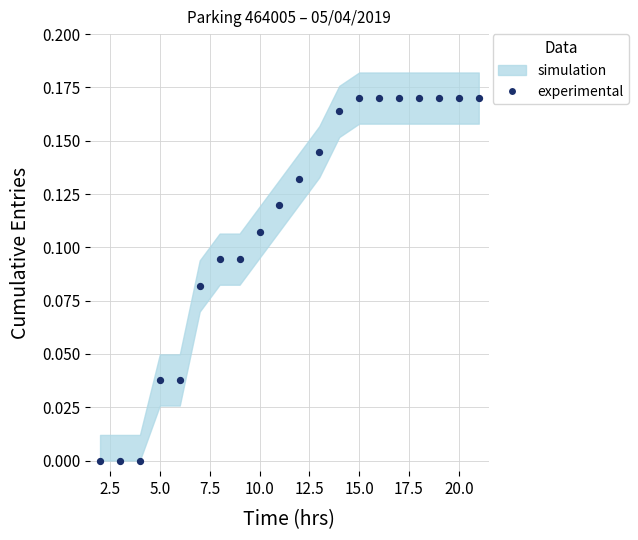

What is the range of X values (max minus min)?

19.0